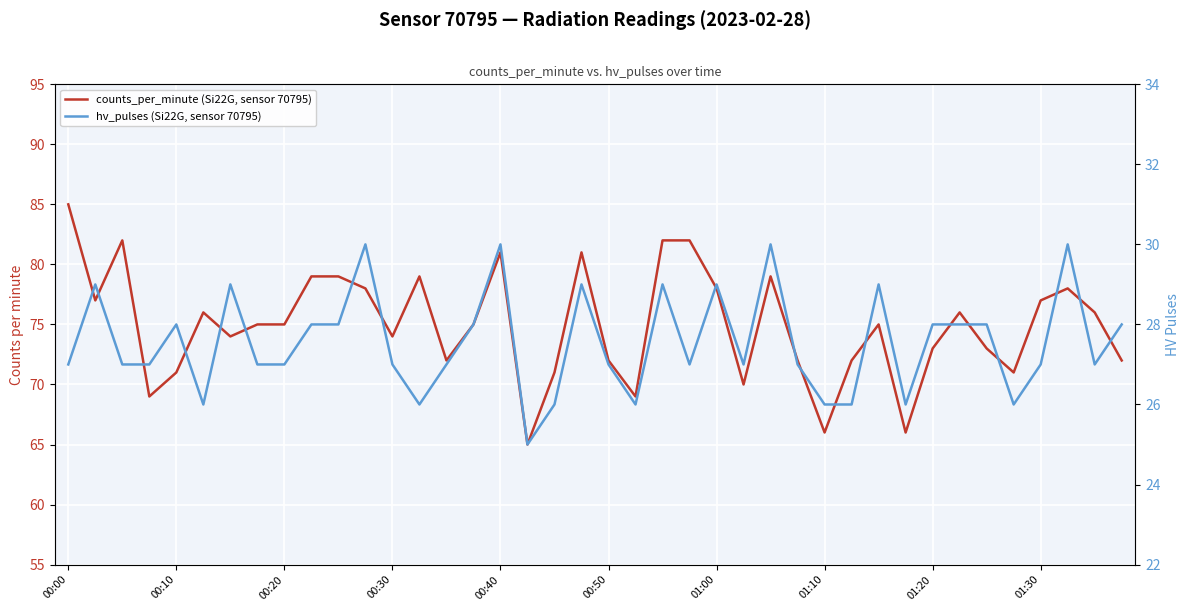

True or false: counts_per_minute (Si22G, sensor 70795) has more than 1 points higher than both neighbors.

True